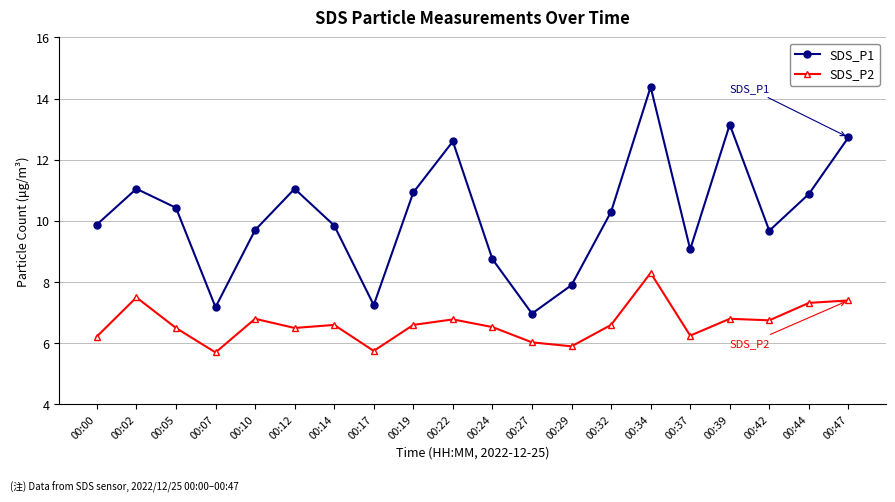

How many lines are shown in the chart?

2